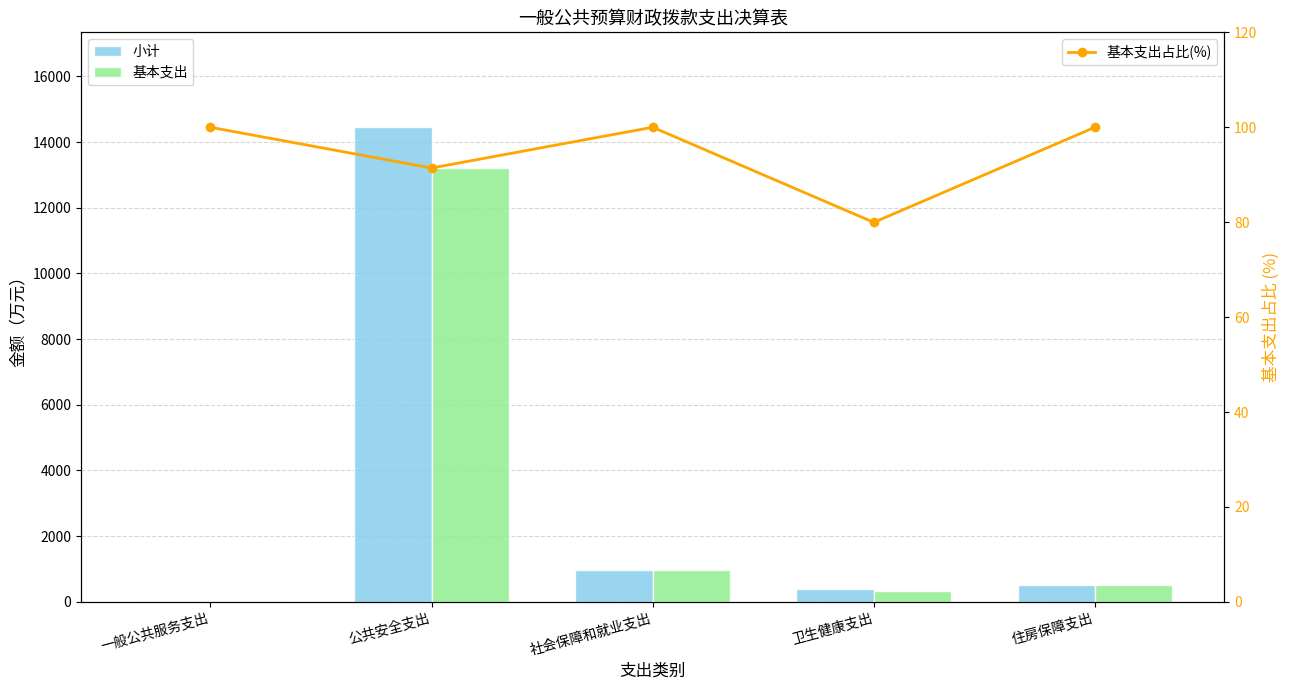

Reading left to right, what are all the values shown in this chart?

小计: 一般公共服务支出=35.0	公共安全支出=14449.4	社会保障和就业支出=978.0	卫生健康支出=396.7	住房保障支出=517.4
基本支出: 一般公共服务支出=35.0	公共安全支出=13208.6	社会保障和就业支出=978.0	卫生健康支出=317.2	住房保障支出=517.4
基本支出占比(%): 一般公共服务支出=100.0	公共安全支出=91.4	社会保障和就业支出=100.0	卫生健康支出=80.0	住房保障支出=100.0